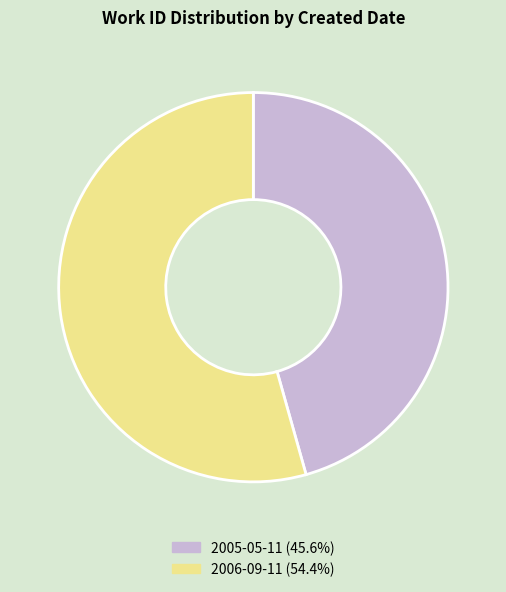

Is the sum of 2005-05-11 (45.6%) and 2006-09-11 (54.4%) greater than half?

Yes